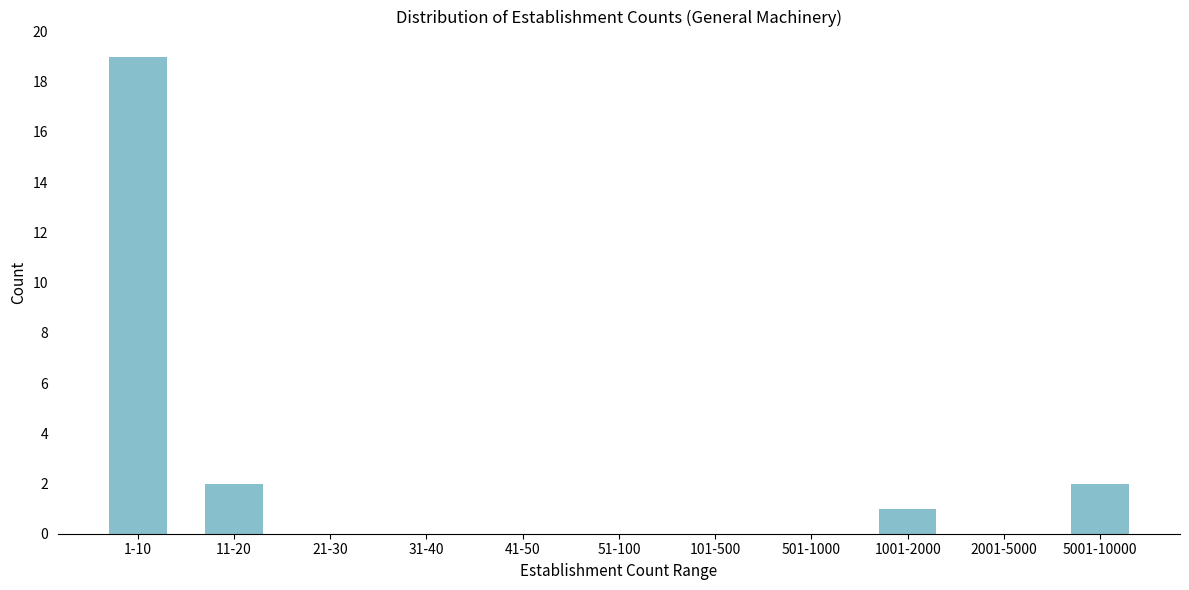

Reading right to left, transcribe all the data shown in this chart.

5001-10000=2	2001-5000=0	1001-2000=1	501-1000=0	101-500=0	51-100=0	41-50=0	31-40=0	21-30=0	11-20=2	1-10=19